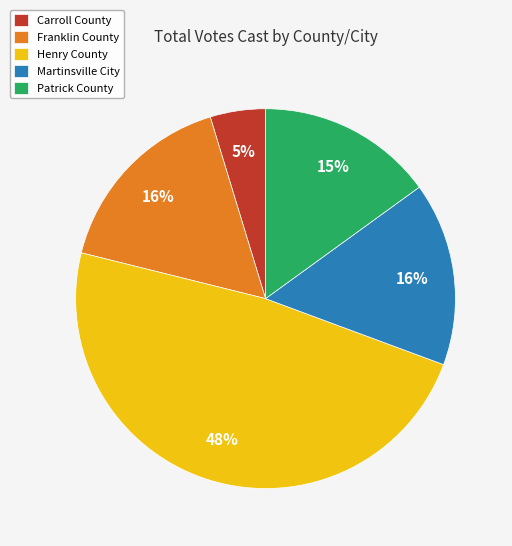

Approximately how many times larger is the value at Martinsville City compared to Franklin County?

1.0